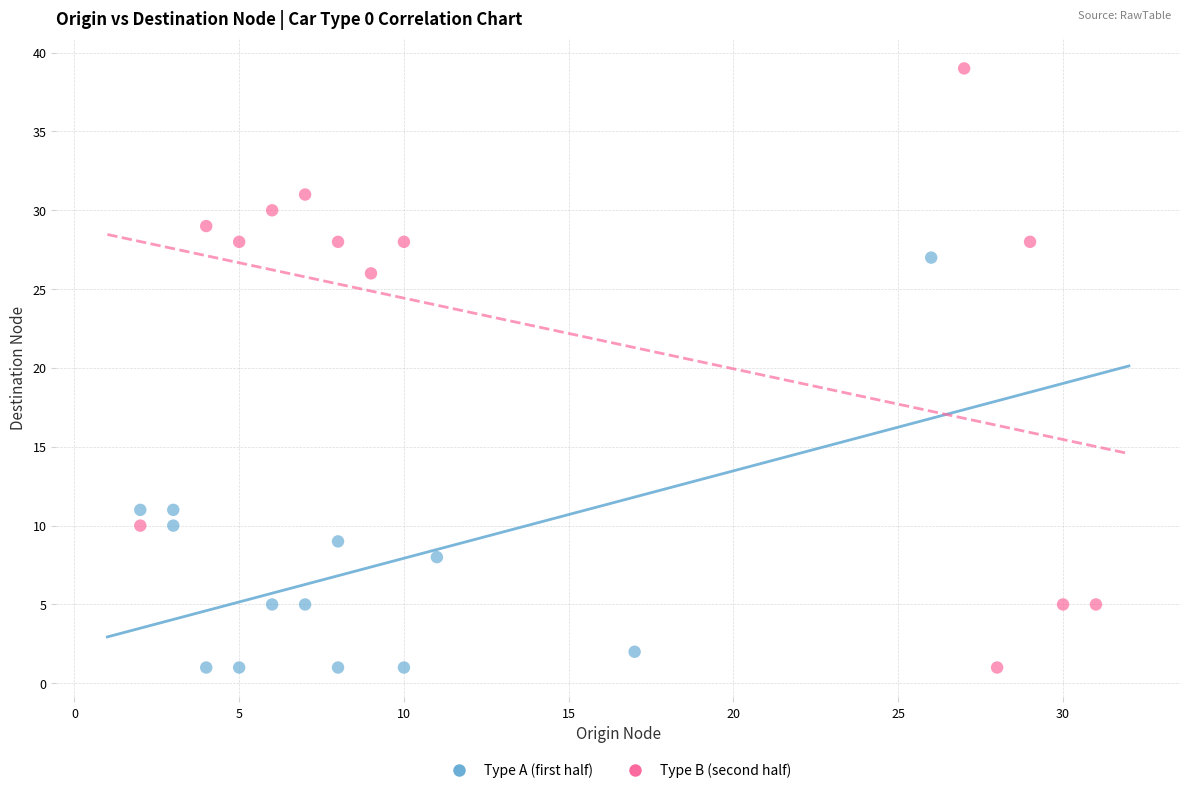

Which series has the largest Y range (max minus min)?

Type B (second half)